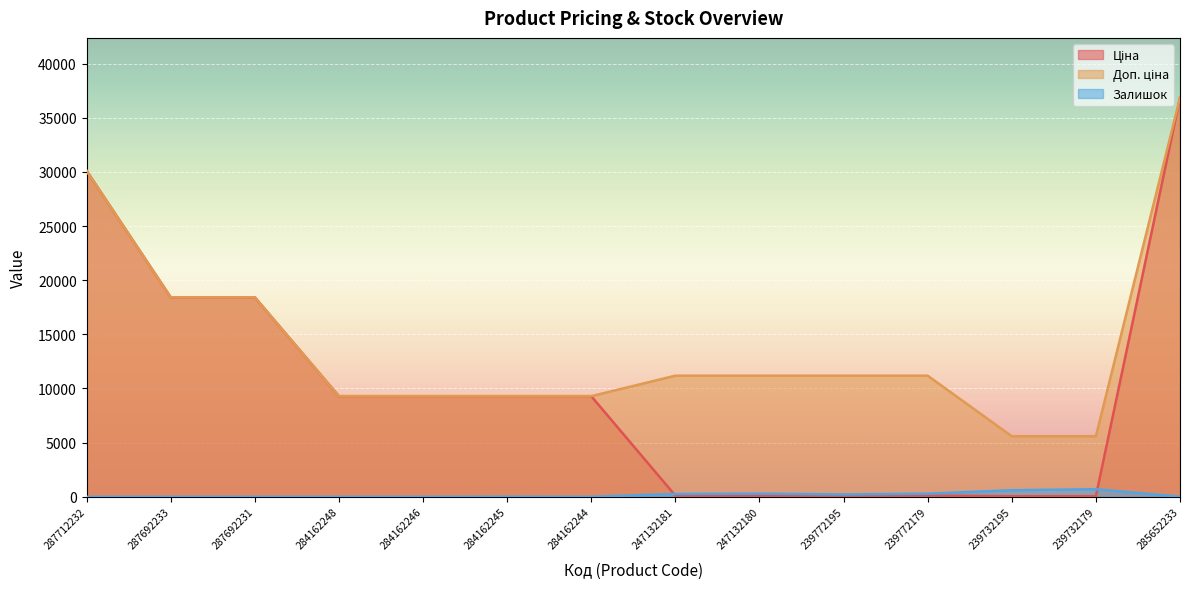

How many lines are shown in the chart?

3